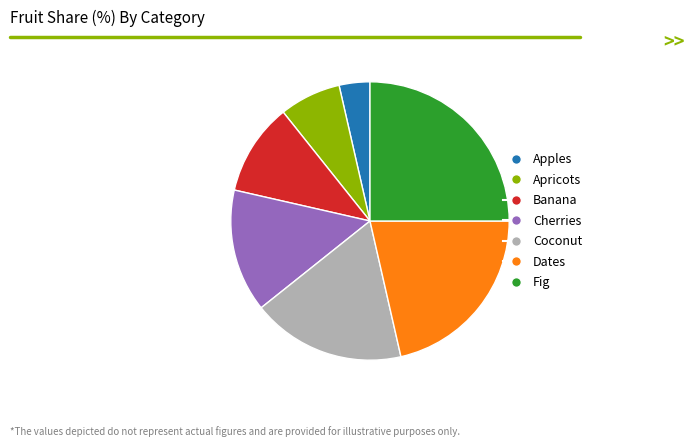

Rank the categories by value from lowest to highest.

Apples, Apricots, Banana, Cherries, Coconut, Dates, Fig